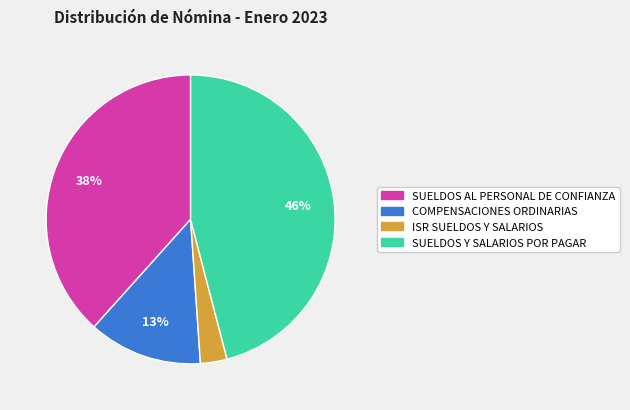

To the nearest percent, what portion does ISR SUELDOS Y SALARIOS represent?

3%